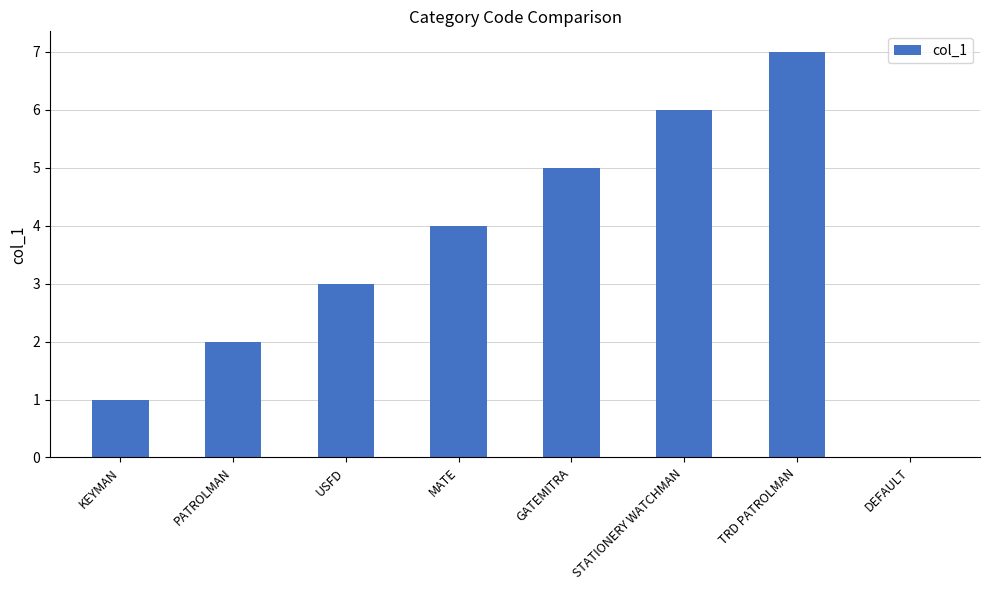

What is the sum of the values at STATIONERY WATCHMAN and TRD PATROLMAN?

13